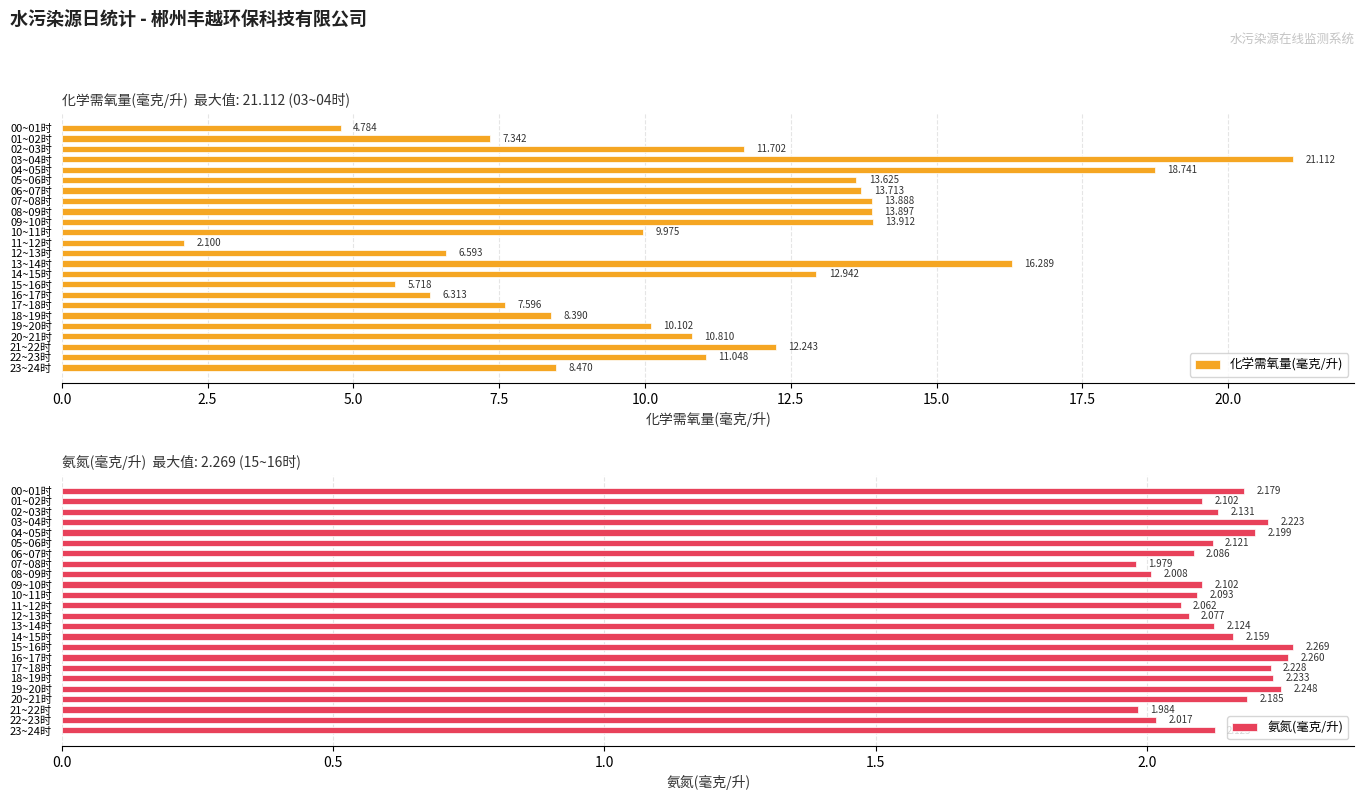

What is the approximate value of 化学需氧量(毫克/升) at 21~22时?

12.2